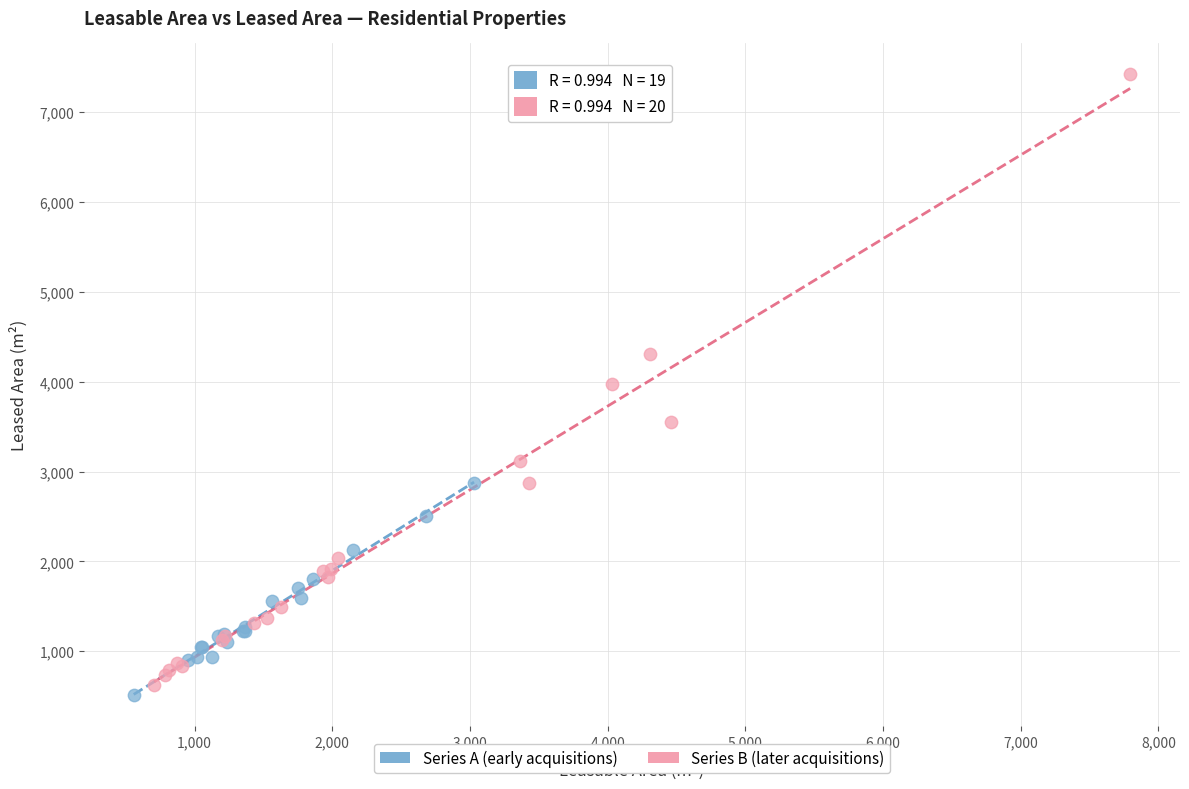

What are all the series names shown in the legend?

Series A (early acquisitions), Series B (later acquisitions)